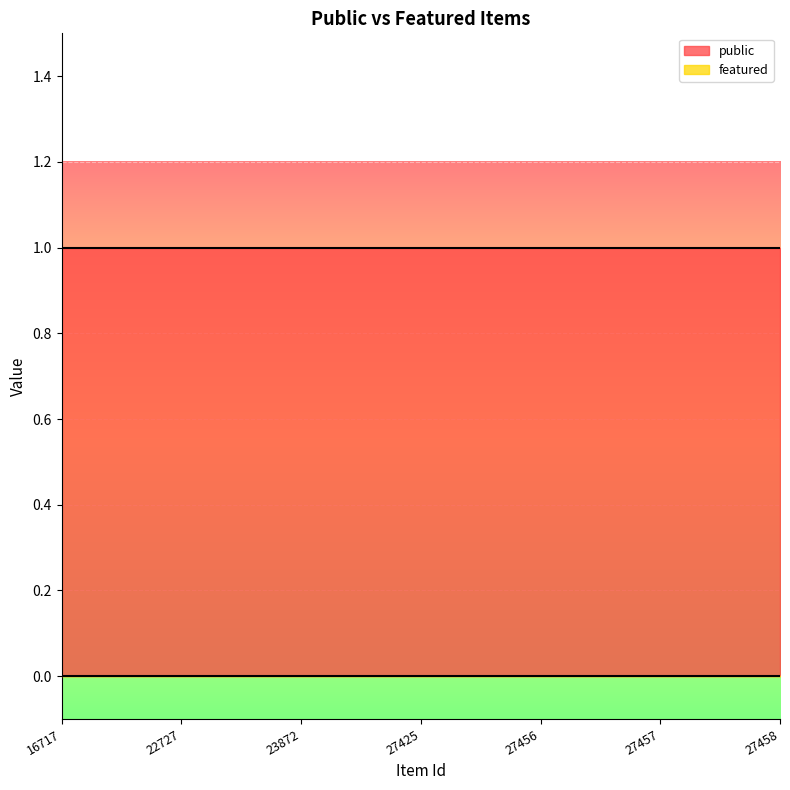

The value of public at 23872 is 0. True or false?

False